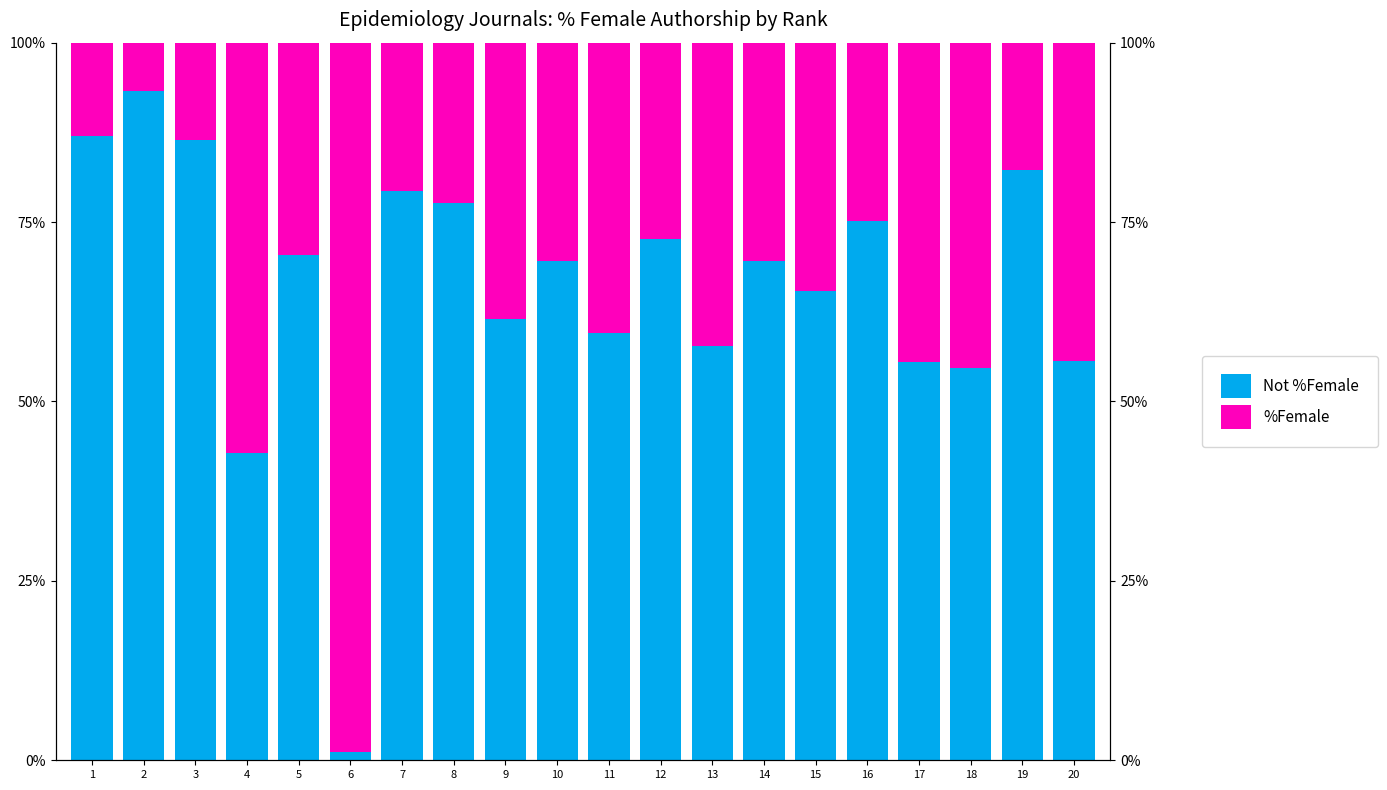

What is the value of the Not %Female bar at the 3rd from the left?

86.4